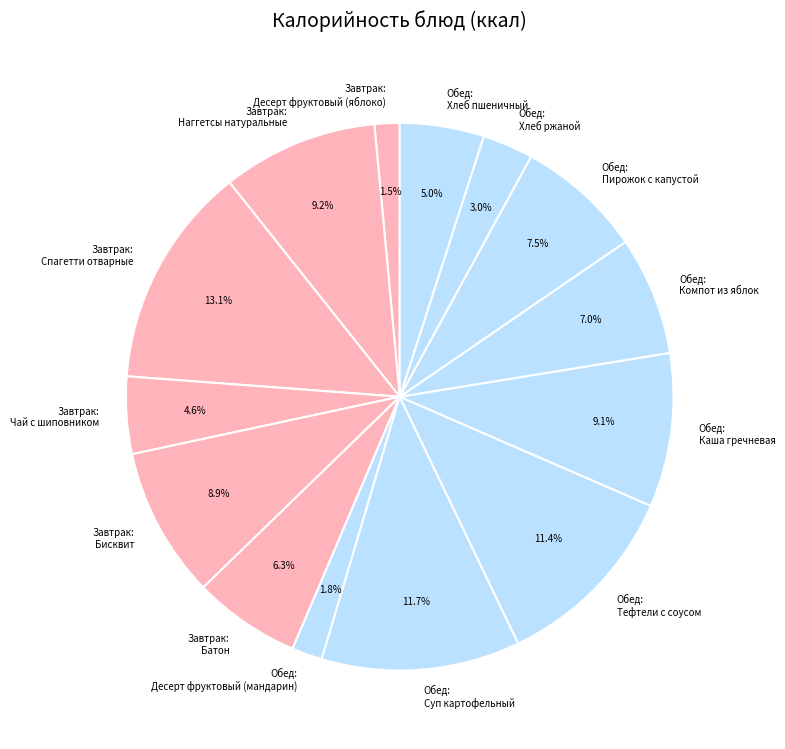

What portion of the pie excludes Обед: Хлеб пшеничный?

95.0%